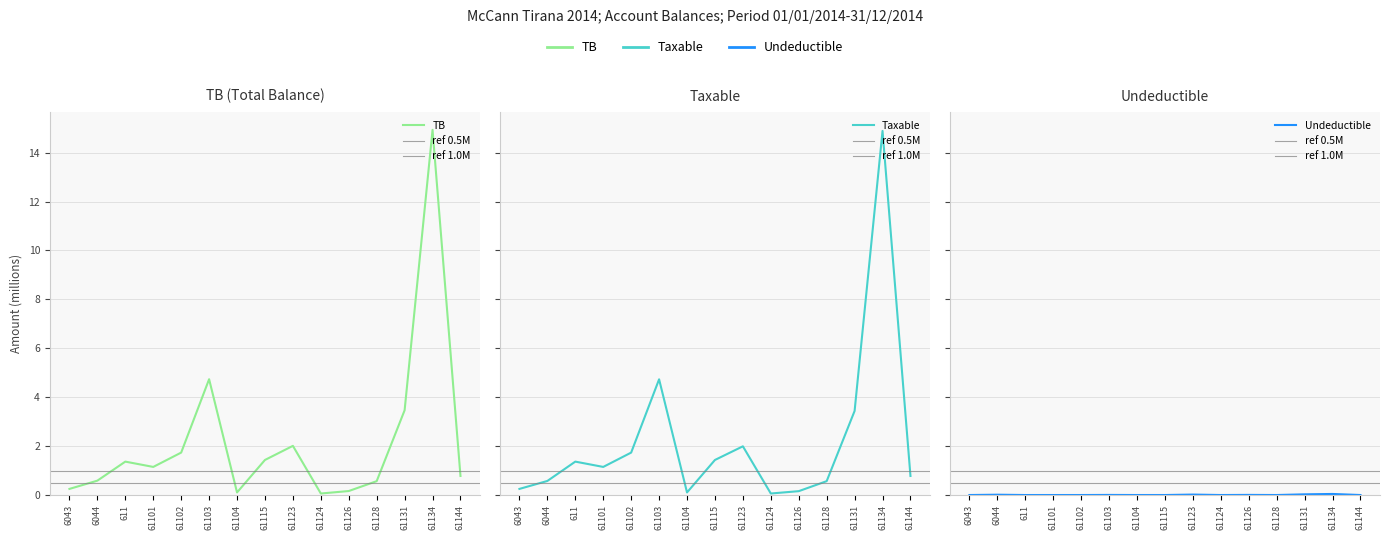

What is the difference between the maximum and second lowest values in the Taxable series?

14.8